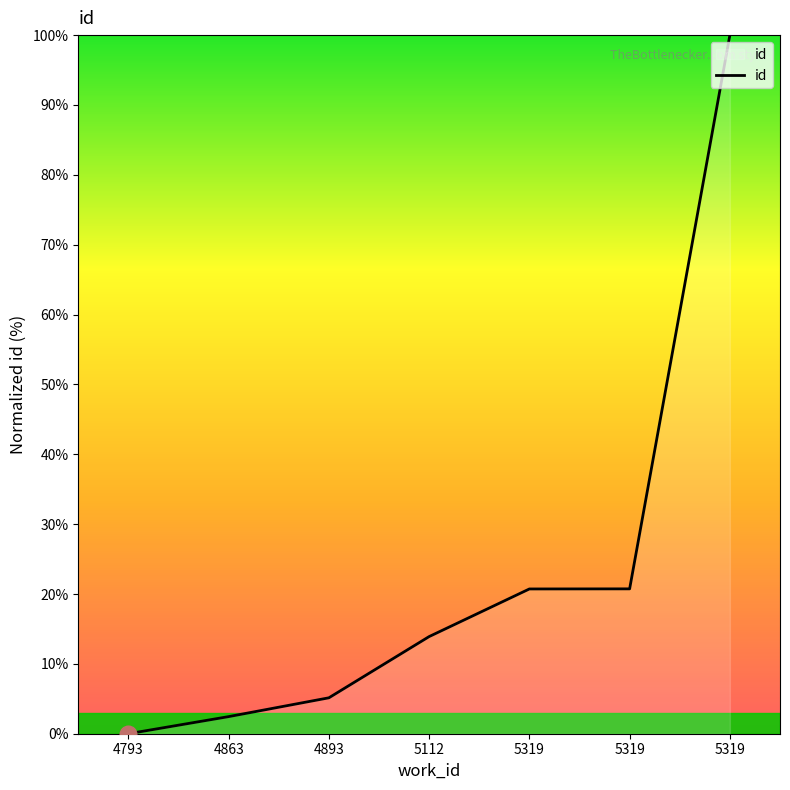

List the labels in order of value, largest first.

5319, 5319, 5319, 5112, 4893, 4863, 4793